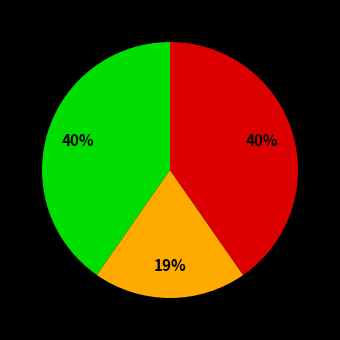

To the nearest percent, what is the difference between the largest and smallest slice percentages?

21%